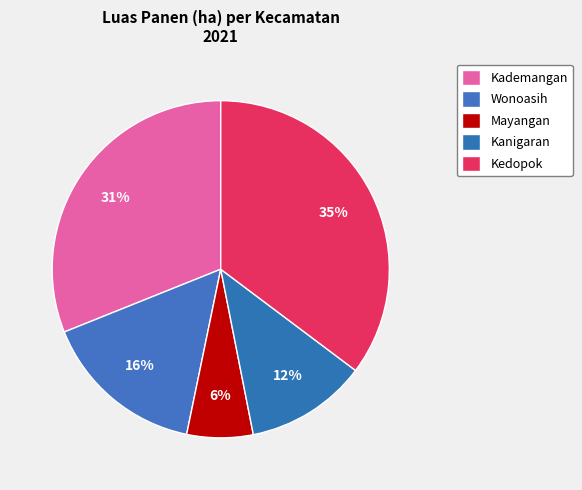

True or false: Kanigaran accounts for 12% of the total.

True